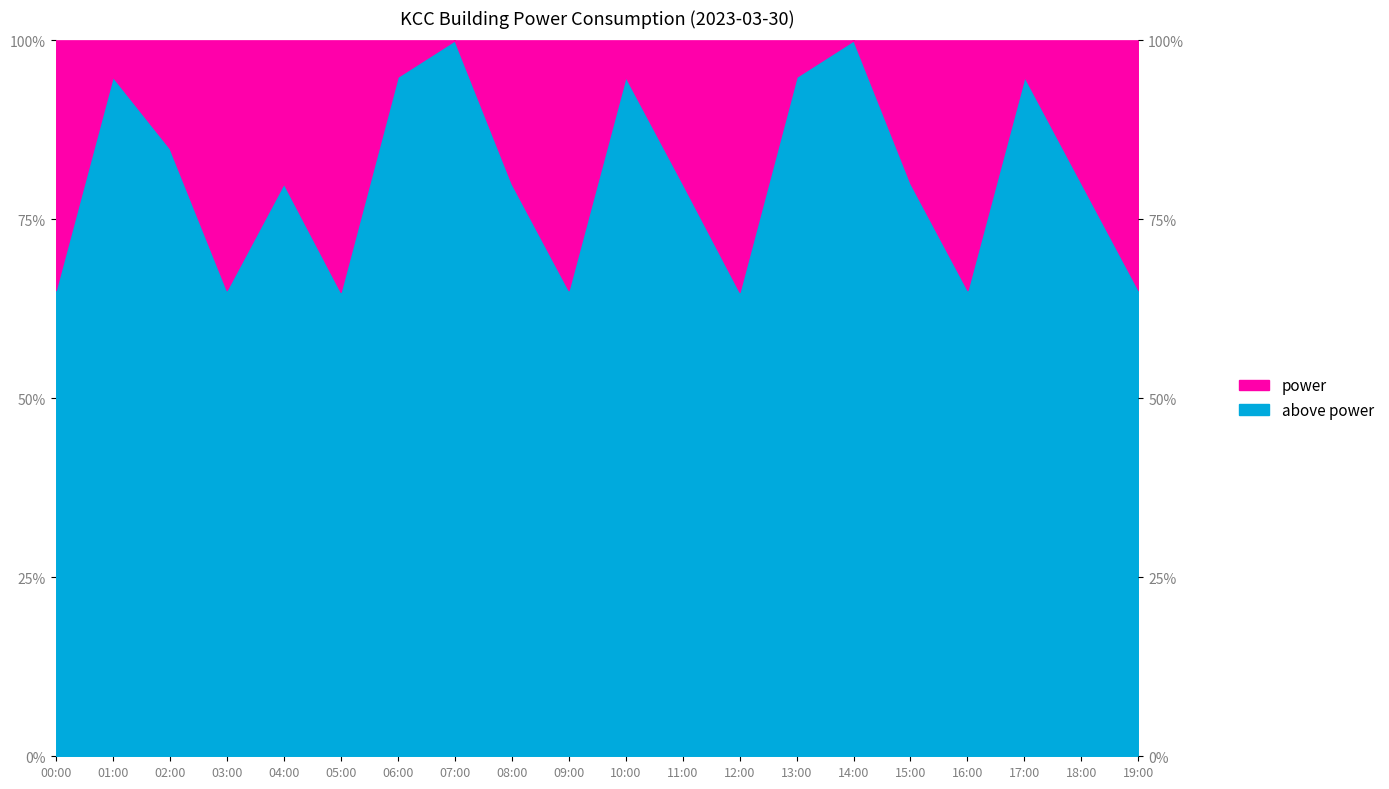

What is the maximum value shown in the chart?

1.0